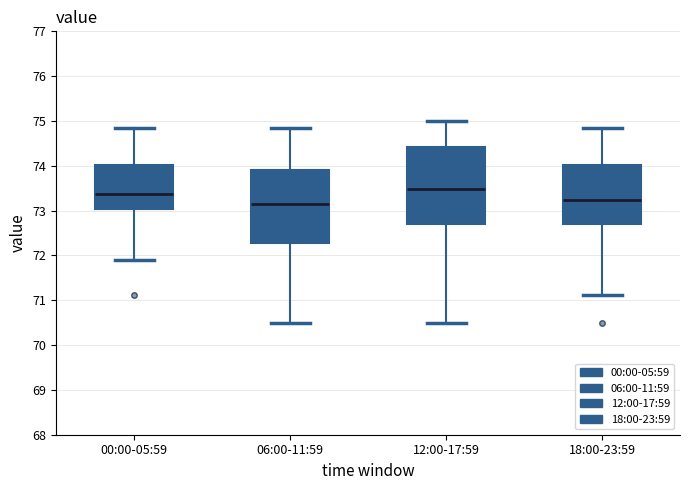

Which box's median line is the highest?

12:00-17:59